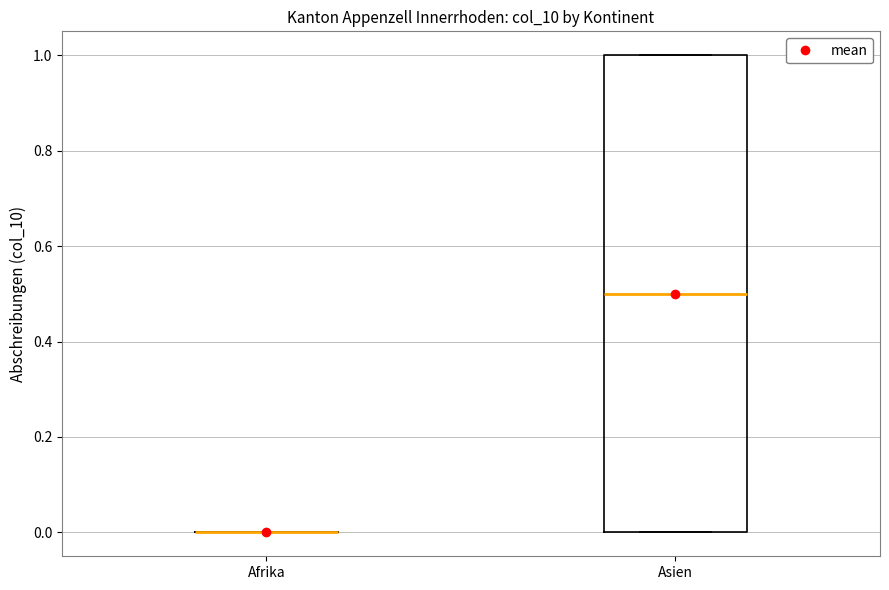

Comparing the boxes themselves (not the whiskers), which one is the tallest?

Asien